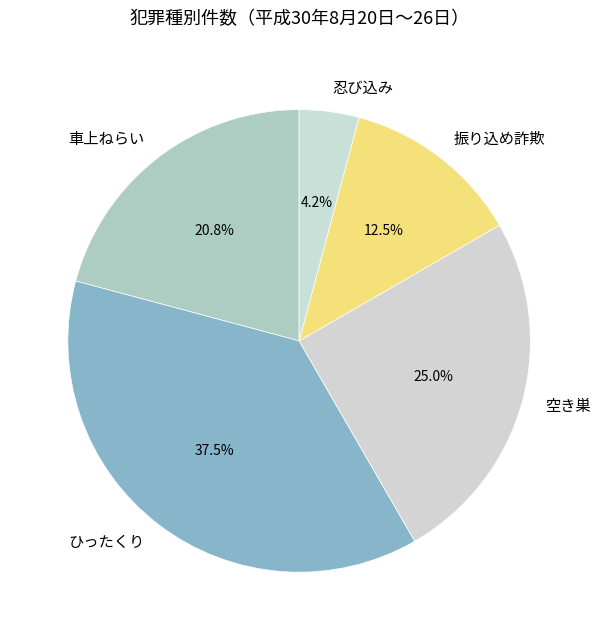

How many slices are in this pie chart?

5